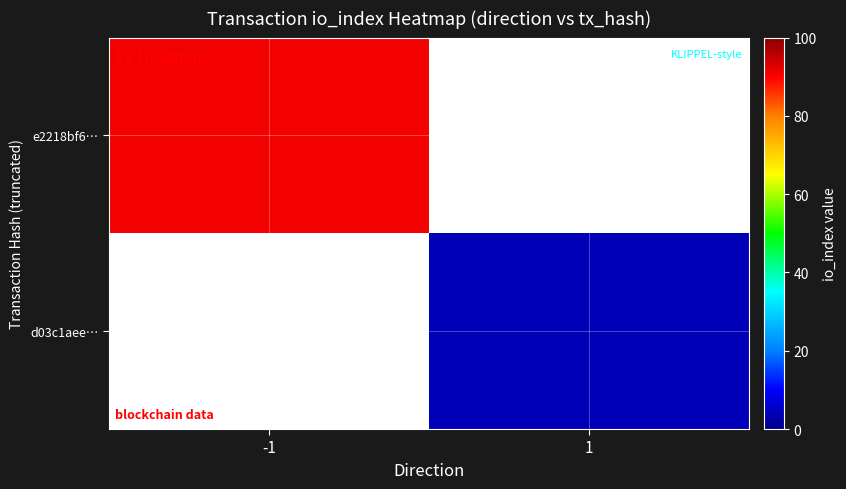

How many series are shown in this chart?

2